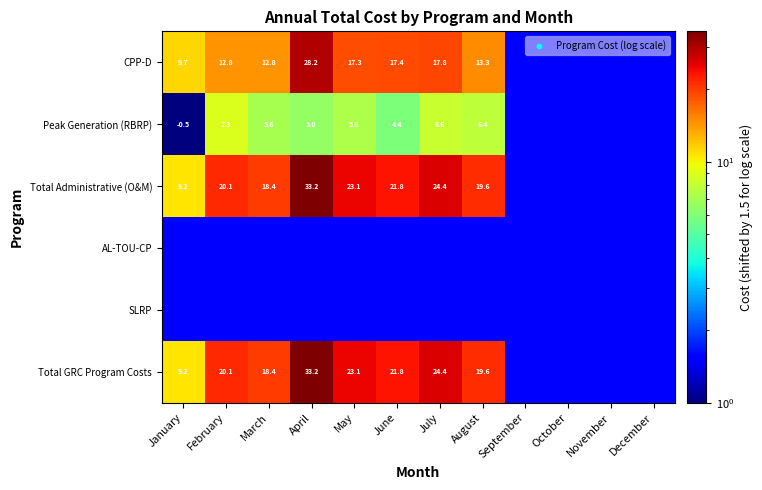

The AL-TOU-CP series shows 0.7 at October. True or false?

False